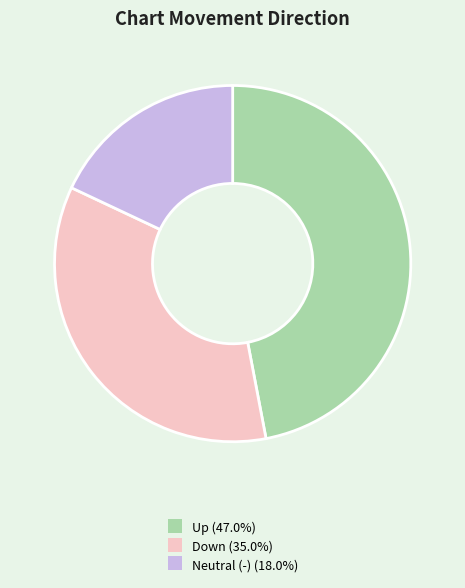

Is there a majority slice in this chart?

No